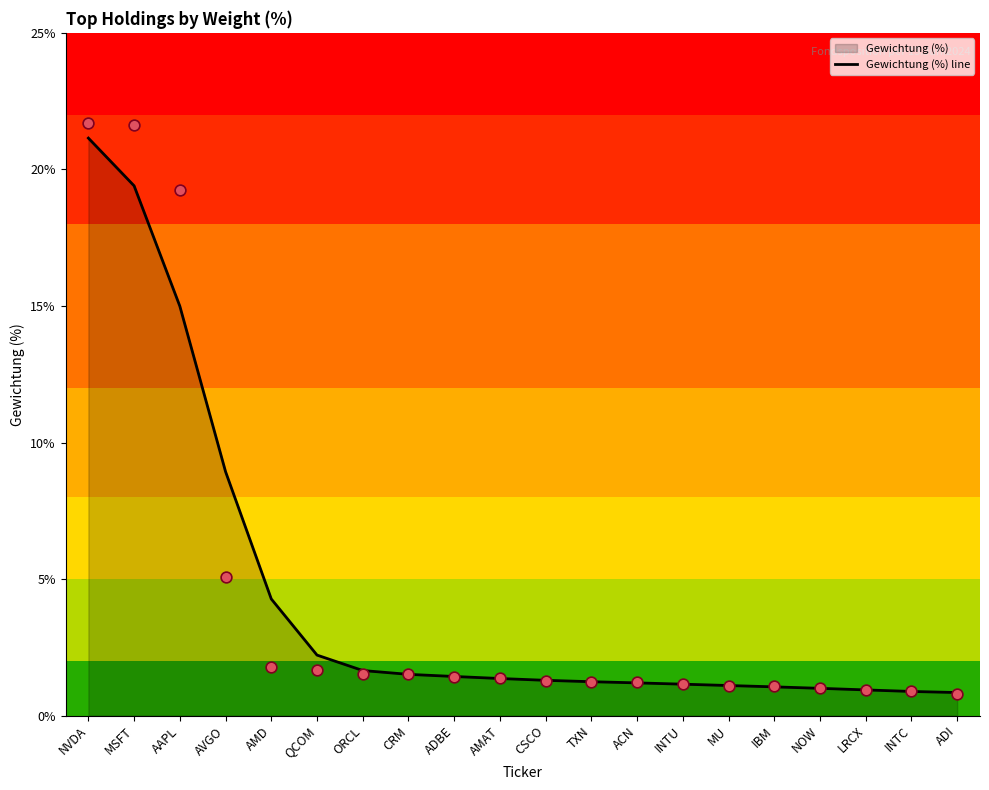

What is the change in value from AMAT to INTC?

-0.5